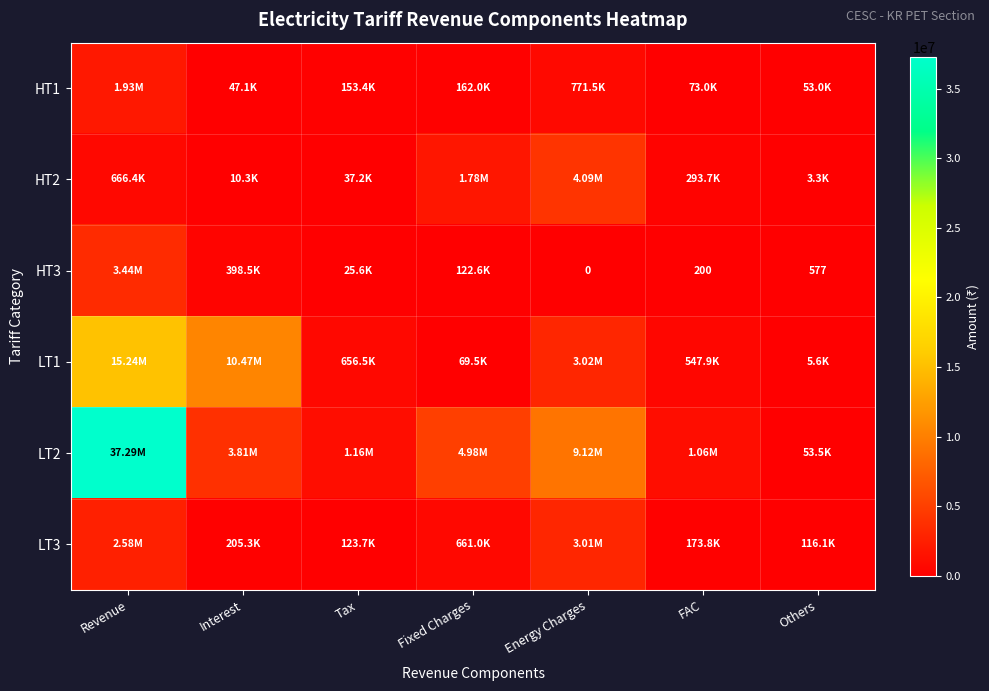

At which category is the sum across all series the highest?

Revenue